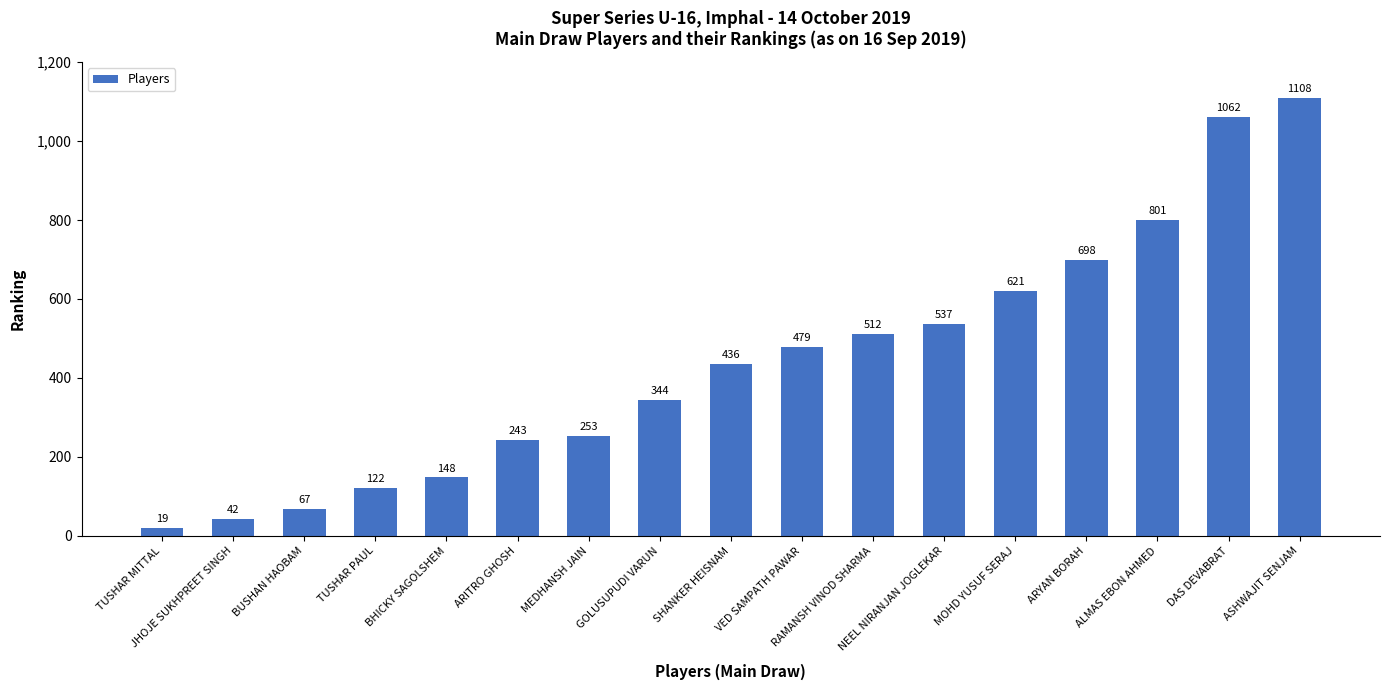

Rank the categories by value from lowest to highest.

TUSHAR MITTAL, JHOJE SUKHPREET SINGH, BUSHAN HAOBAM, TUSHAR PAUL, BHICKY SAGOLSHEM, ARITRO GHOSH, MEDHANSH JAIN, GOLUSUPUDI VARUN, SHANKER HEISNAM, VED SAMPATH PAWAR, RAMANSH VINOD SHARMA, NEEL NIRANJAN JOGLEKAR, MOHD YUSUF SERAJ, ARYAN BORAH, ALMAS EBON AHMED, DAS DEVABRAT, ASHWAJIT SENJAM